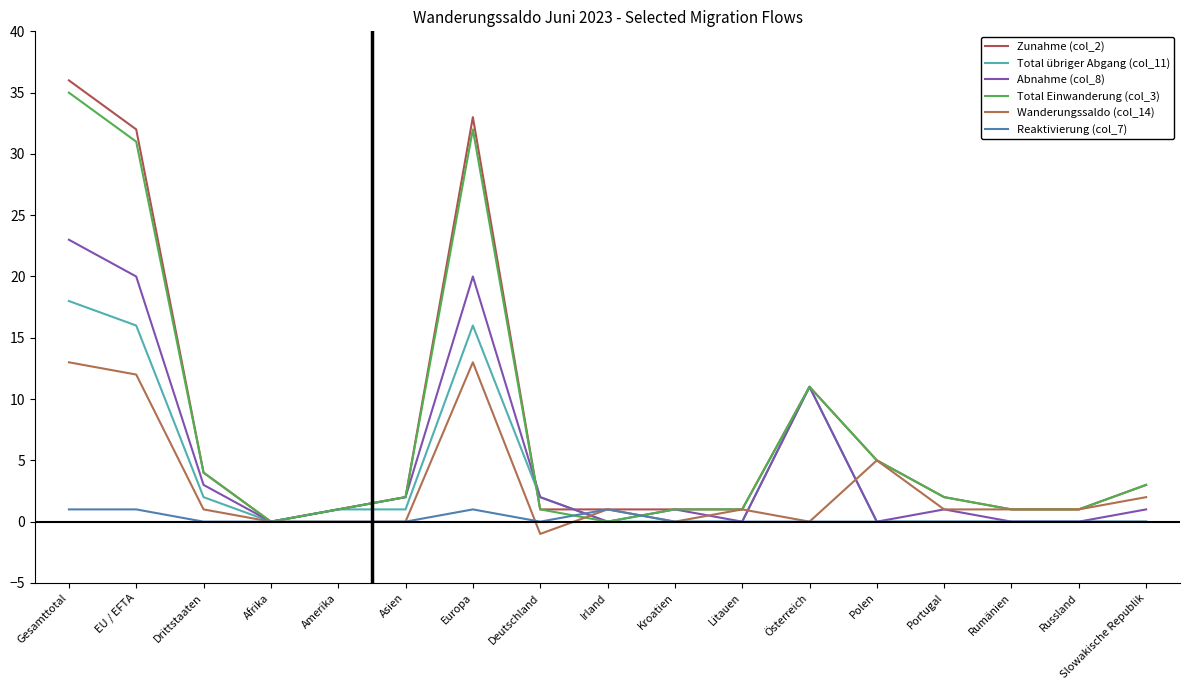

Reading left to right, what are all the values shown in this chart?

Zunahme (col_2): Gesamttotal=36	EU / EFTA=32	Drittstaaten=4	Afrika=0	Amerika=1	Asien=2	Europa=33	Deutschland=1	Irland=1	Kroatien=1	Litauen=1	Österreich=11	Polen=5	Portugal=2	Rumänien=1	Russland=1	Slowakische Republik=3
Total übriger Abgang (col_11): Gesamttotal=18	EU / EFTA=16	Drittstaaten=2	Afrika=0	Amerika=1	Asien=1	Europa=16	Deutschland=2	Irland=0	Kroatien=0	Litauen=0	Österreich=11	Polen=0	Portugal=0	Rumänien=0	Russland=0	Slowakische Republik=0
Abnahme (col_8): Gesamttotal=23	EU / EFTA=20	Drittstaaten=3	Afrika=0	Amerika=1	Asien=2	Europa=20	Deutschland=2	Irland=0	Kroatien=1	Litauen=0	Österreich=11	Polen=0	Portugal=1	Rumänien=0	Russland=0	Slowakische Republik=1
Total Einwanderung (col_3): Gesamttotal=35	EU / EFTA=31	Drittstaaten=4	Afrika=0	Amerika=1	Asien=2	Europa=32	Deutschland=1	Irland=0	Kroatien=1	Litauen=1	Österreich=11	Polen=5	Portugal=2	Rumänien=1	Russland=1	Slowakische Republik=3
Wanderungssaldo (col_14): Gesamttotal=13	EU / EFTA=12	Drittstaaten=1	Afrika=0	Amerika=0	Asien=0	Europa=13	Deutschland=-1	Irland=1	Kroatien=0	Litauen=1	Österreich=0	Polen=5	Portugal=1	Rumänien=1	Russland=1	Slowakische Republik=2
Reaktivierung (col_7): Gesamttotal=1	EU / EFTA=1	Drittstaaten=0	Afrika=0	Amerika=0	Asien=0	Europa=1	Deutschland=0	Irland=1	Kroatien=0	Litauen=0	Österreich=0	Polen=0	Portugal=0	Rumänien=0	Russland=0	Slowakische Republik=0